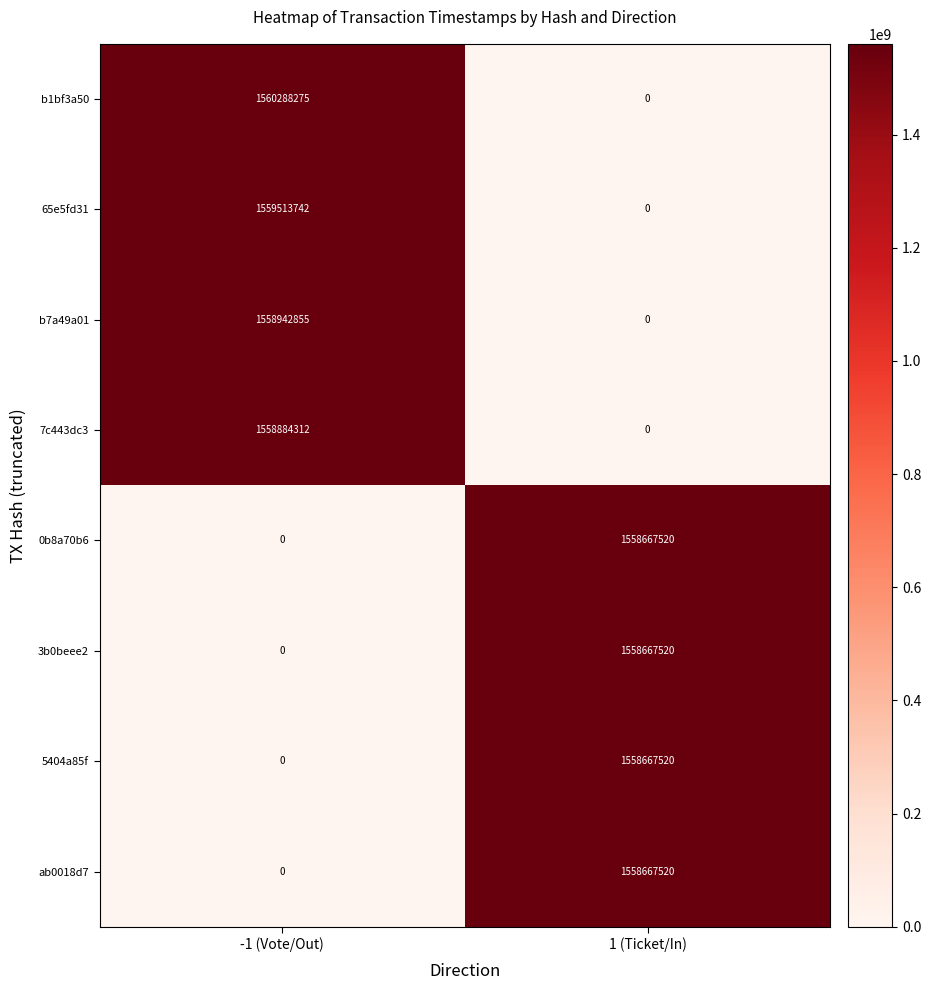

At which category is the sum across all series the highest?

-1 (Vote/Out)